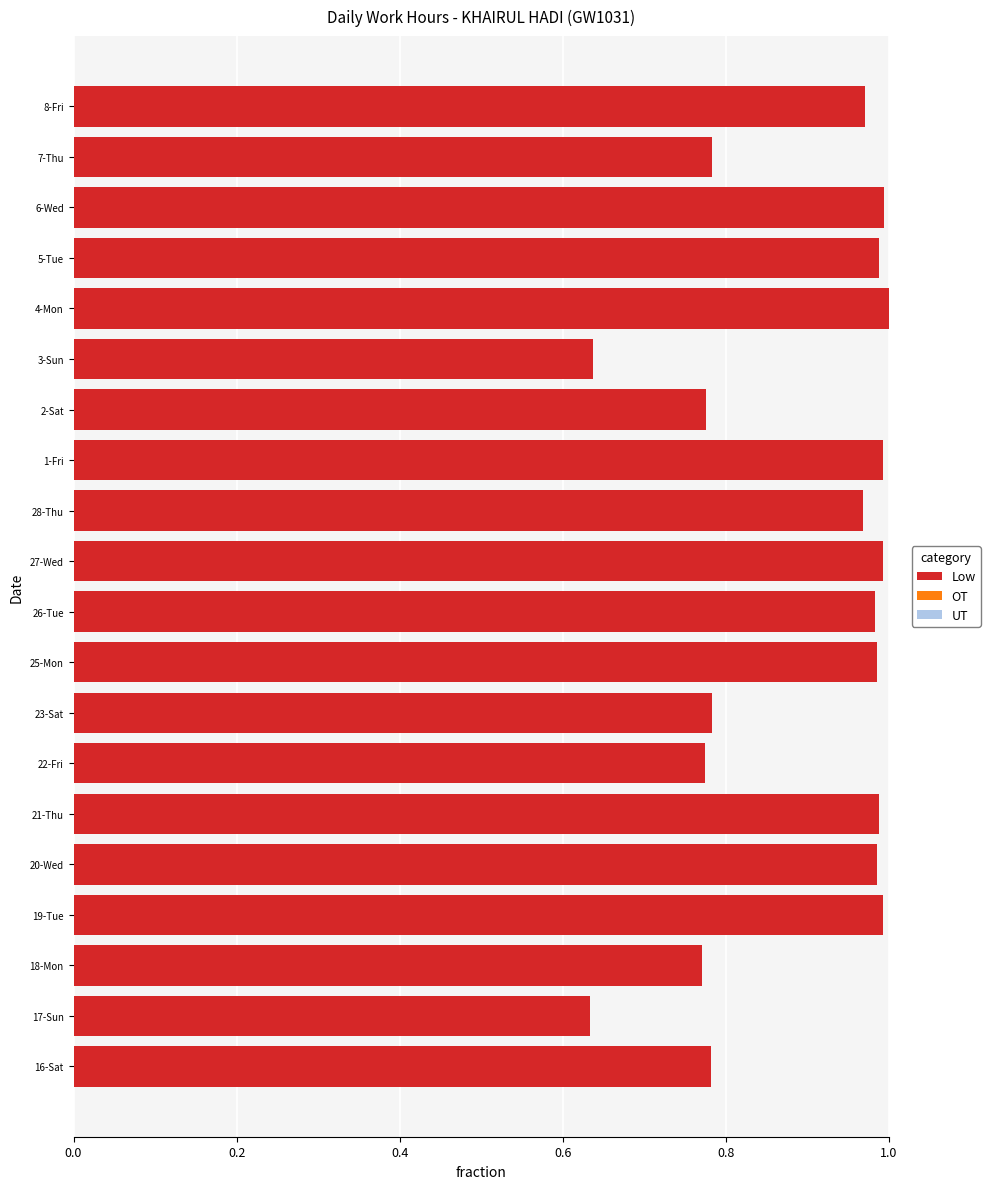

The chart shows a value of 0.2 at 6-Wed. True or false?

False